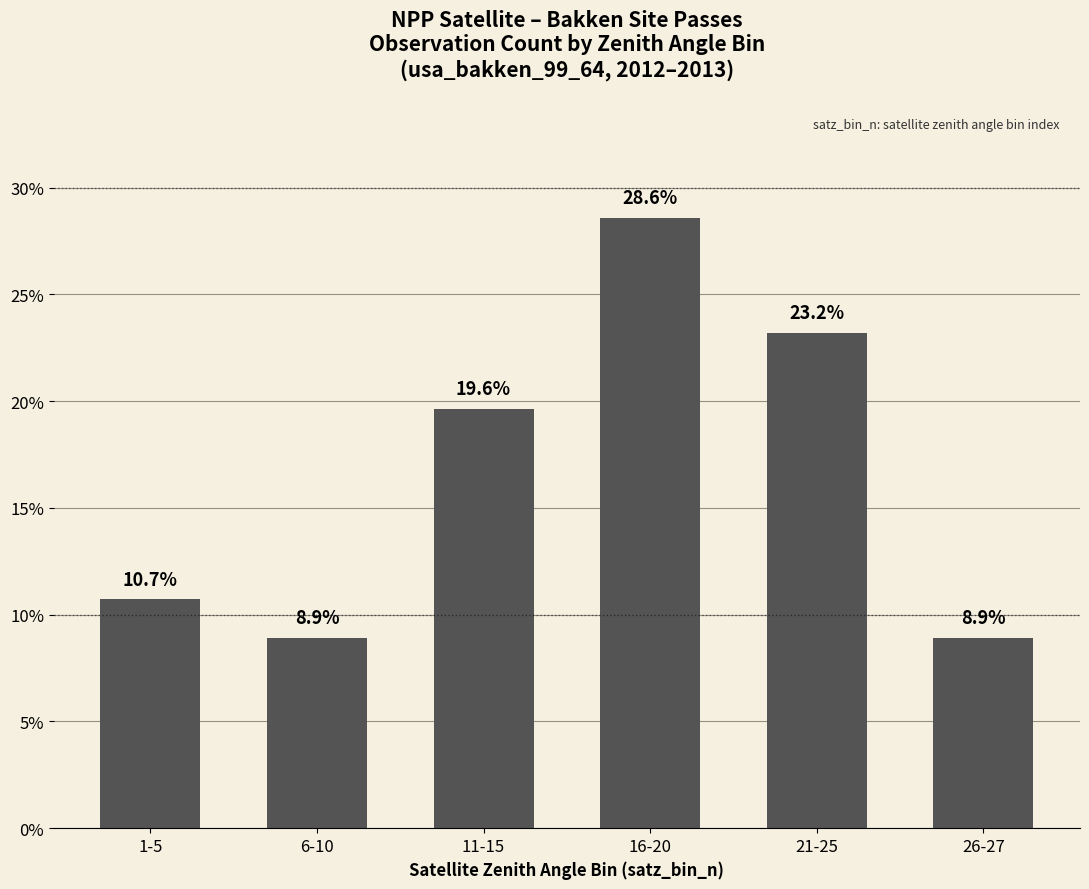

What is the difference between the maximum and minimum values?

19.6